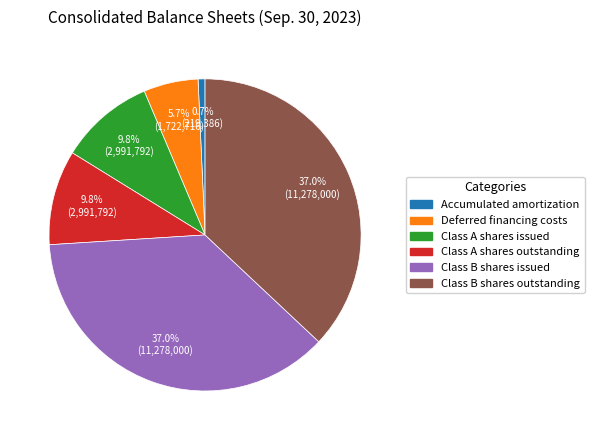

Between Class B shares issued and Deferred financing costs, which is larger?

Class B shares issued